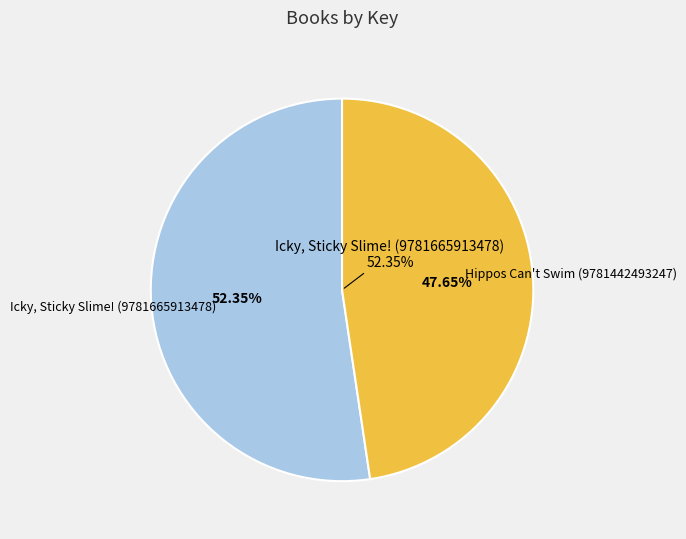

Count the number of slices in the pie.

2